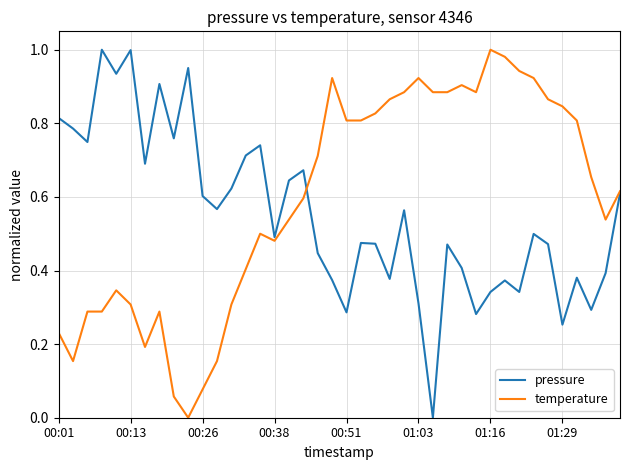

The value of temperature at 01:16 is 1.4. True or false?

False